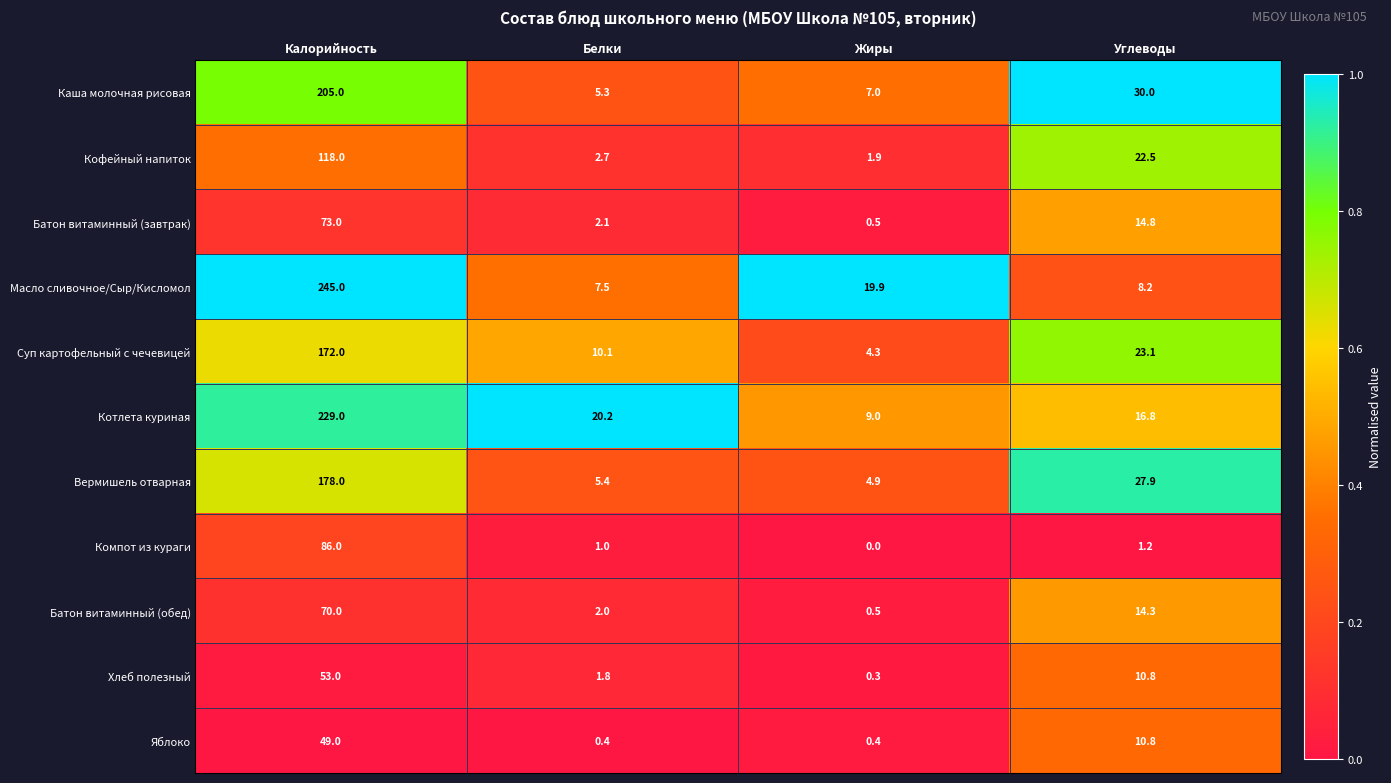

The Каша молочная рисовая series shows 7.3 at Белки. True or false?

False